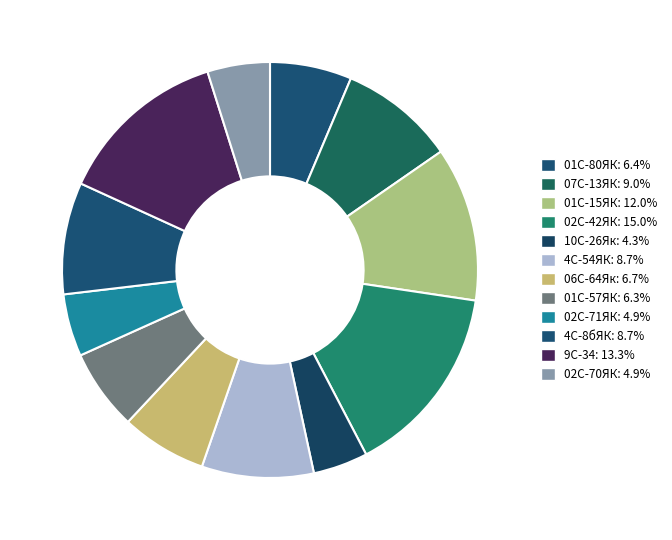

What is the smallest slice in the pie chart?

10С-26Як